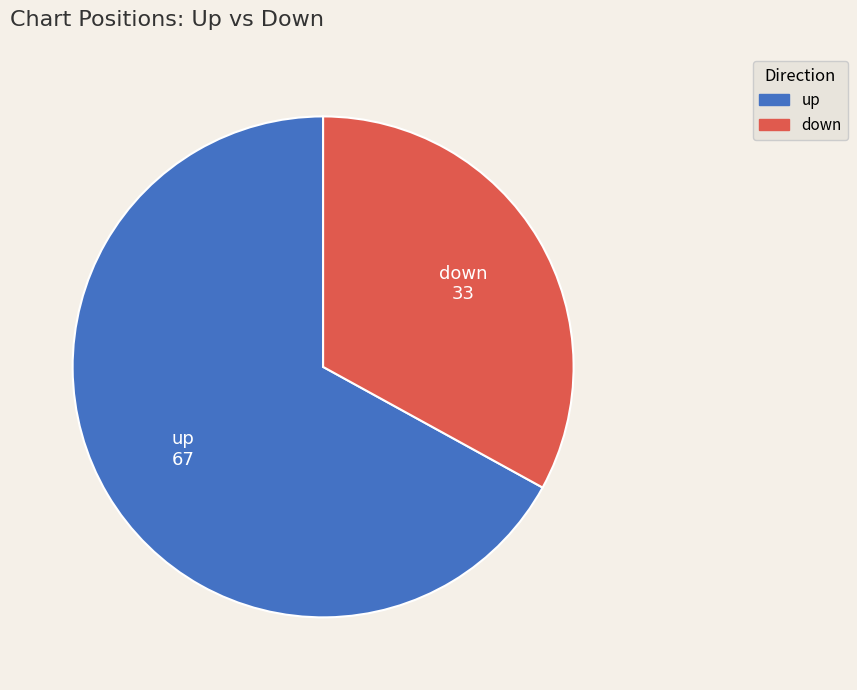

How many slices are in this pie chart?

2